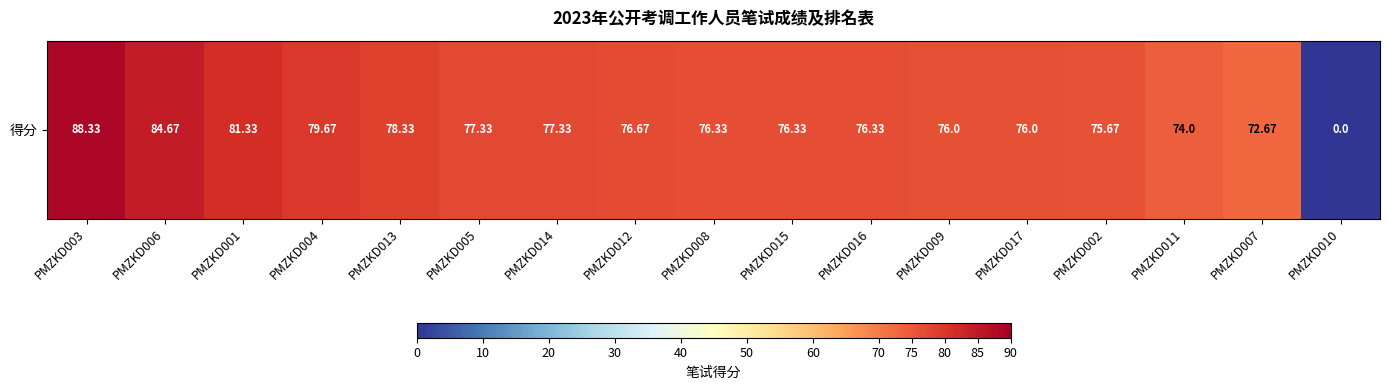

At which label is the value closest to 44?

PMZKD007